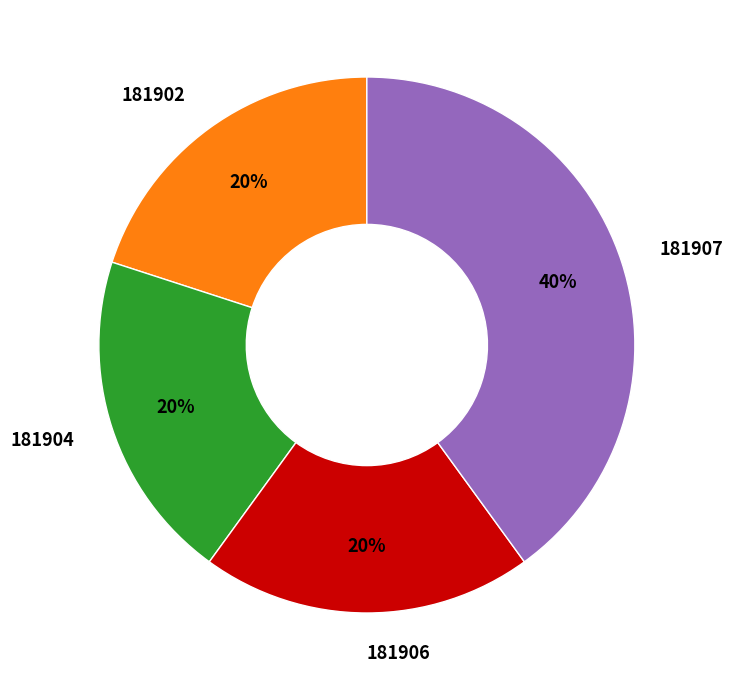

Is the sum of 181902 and 181906 greater than half?

No